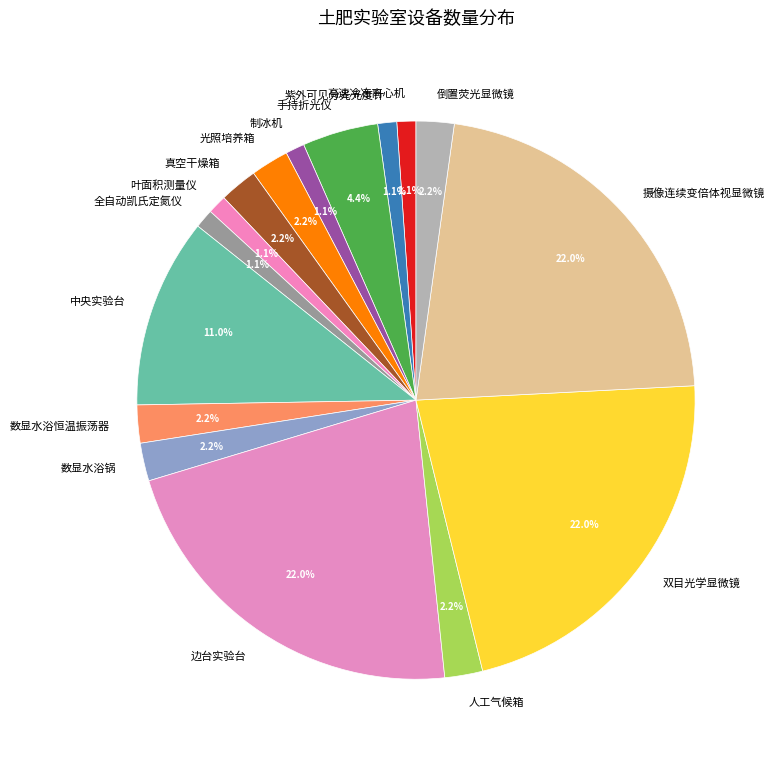

What percentage do 摄像连续变倍体视显微镜 and 边台实验台 together represent?

44.0%